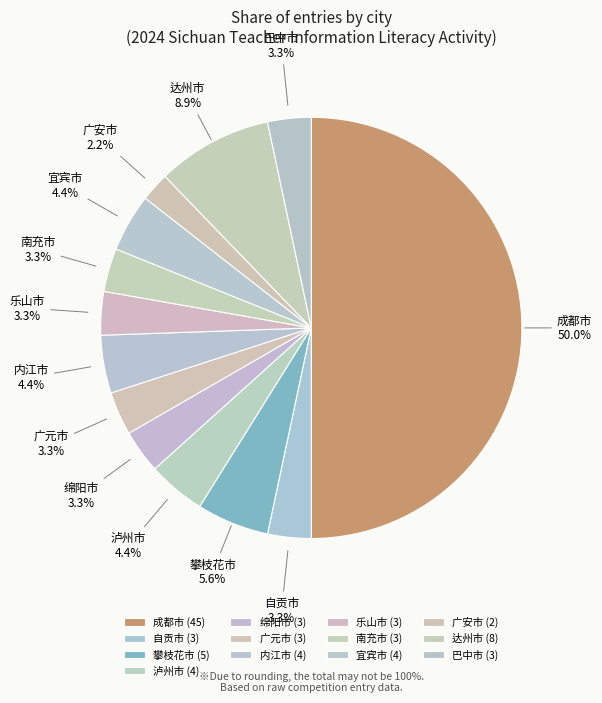

The 巴中市 slice represents 10% of the pie. True or false?

False